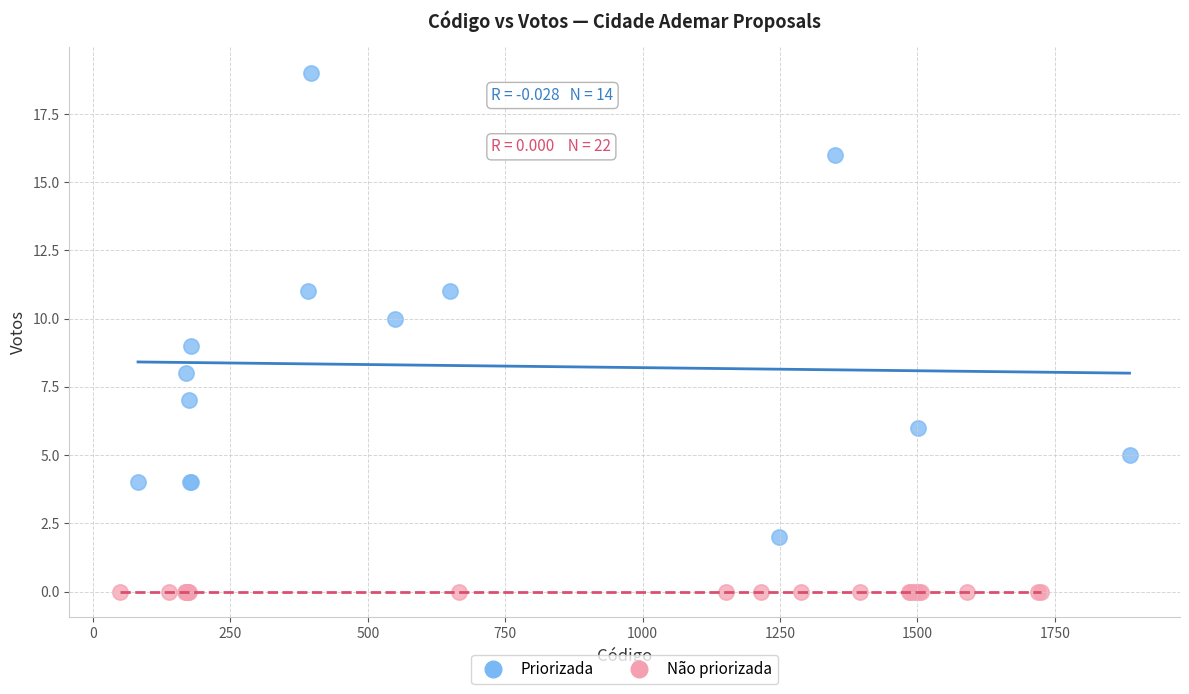

Which series reaches the maximum Y coordinate?

Priorizada